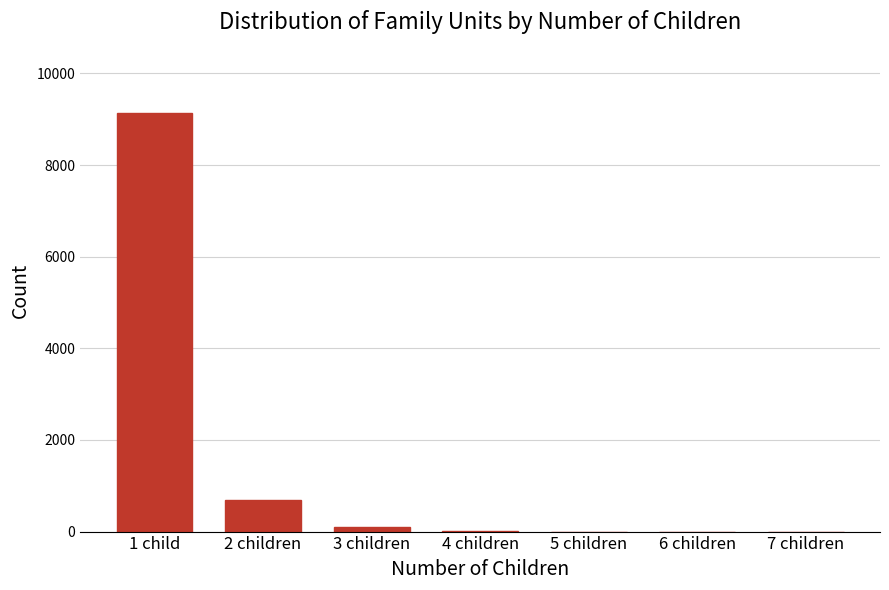

What is the sum of all values?

9936